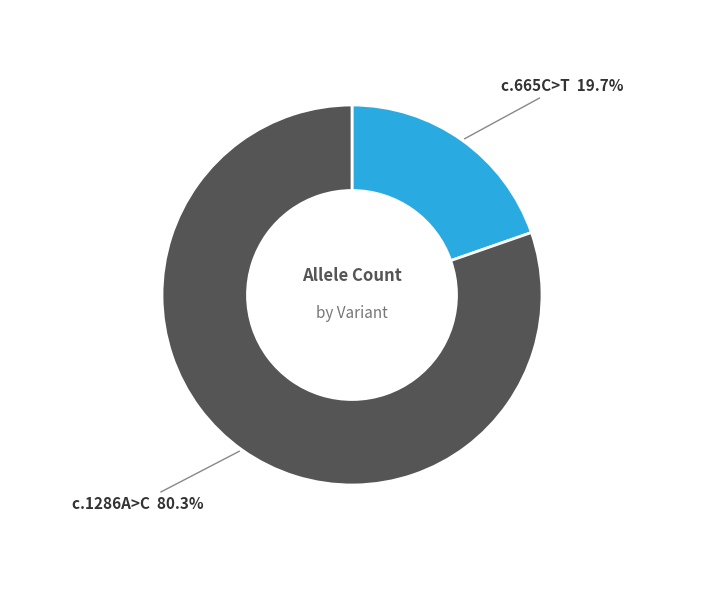

Is there a majority slice in this chart?

Yes